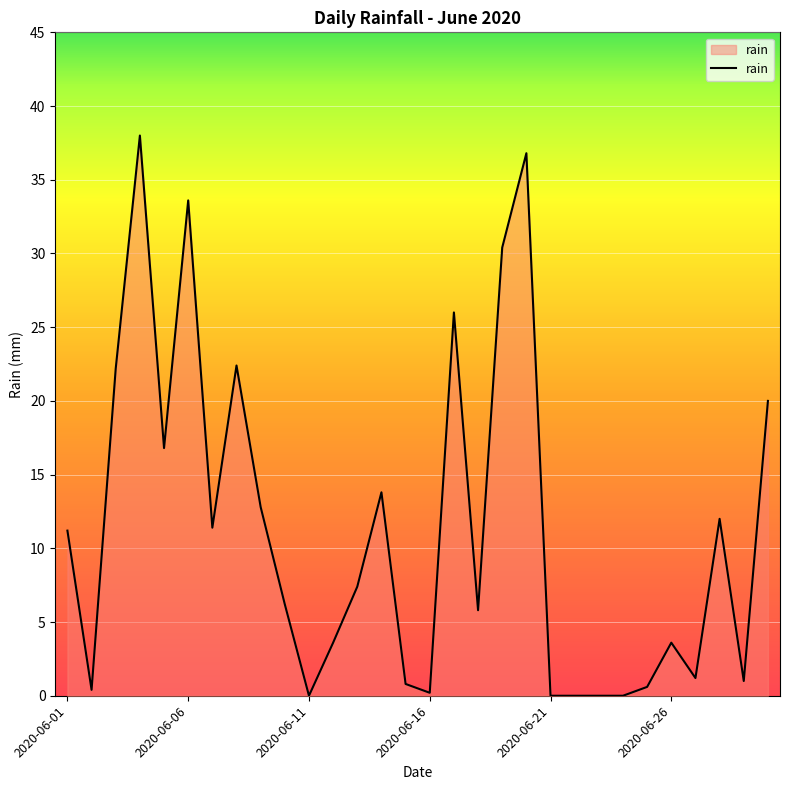

What is the greatest value displayed?

38.0